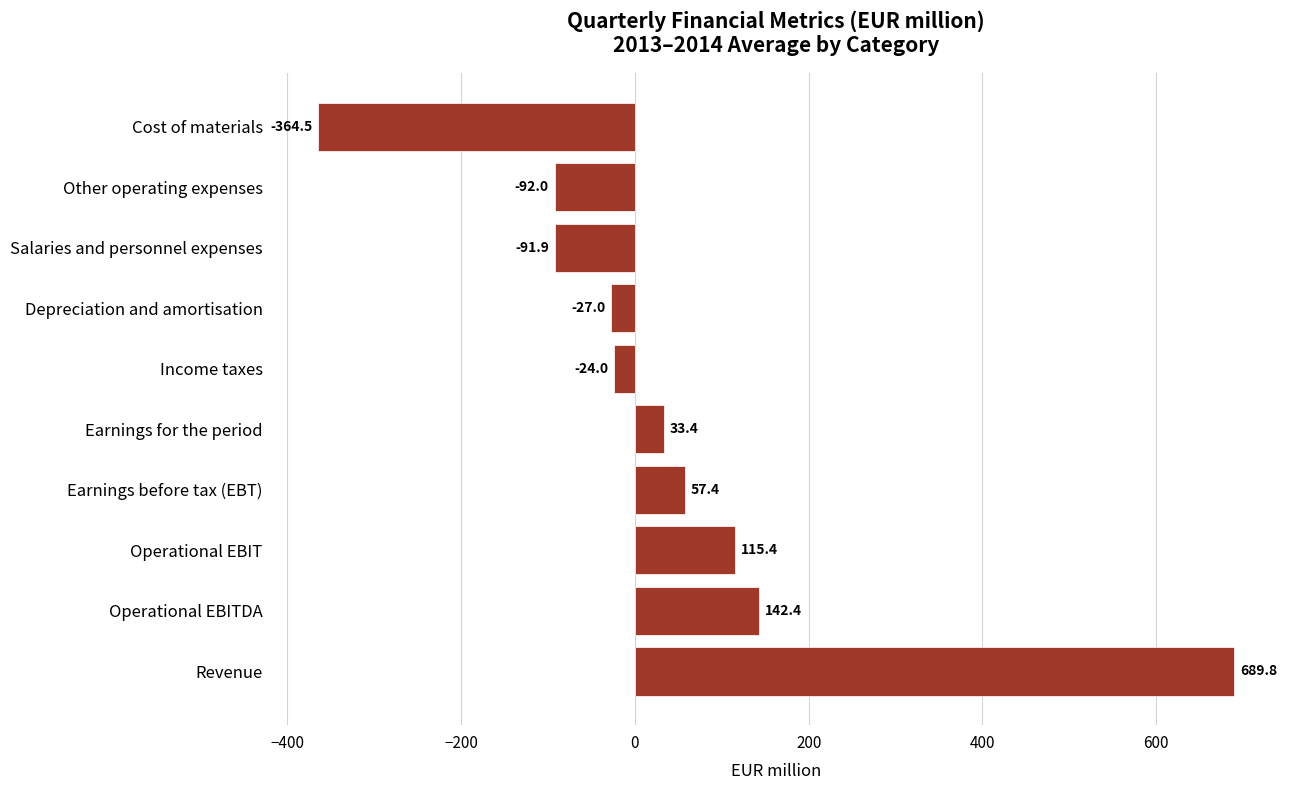

Read the value at Cost of materials.

-364.5